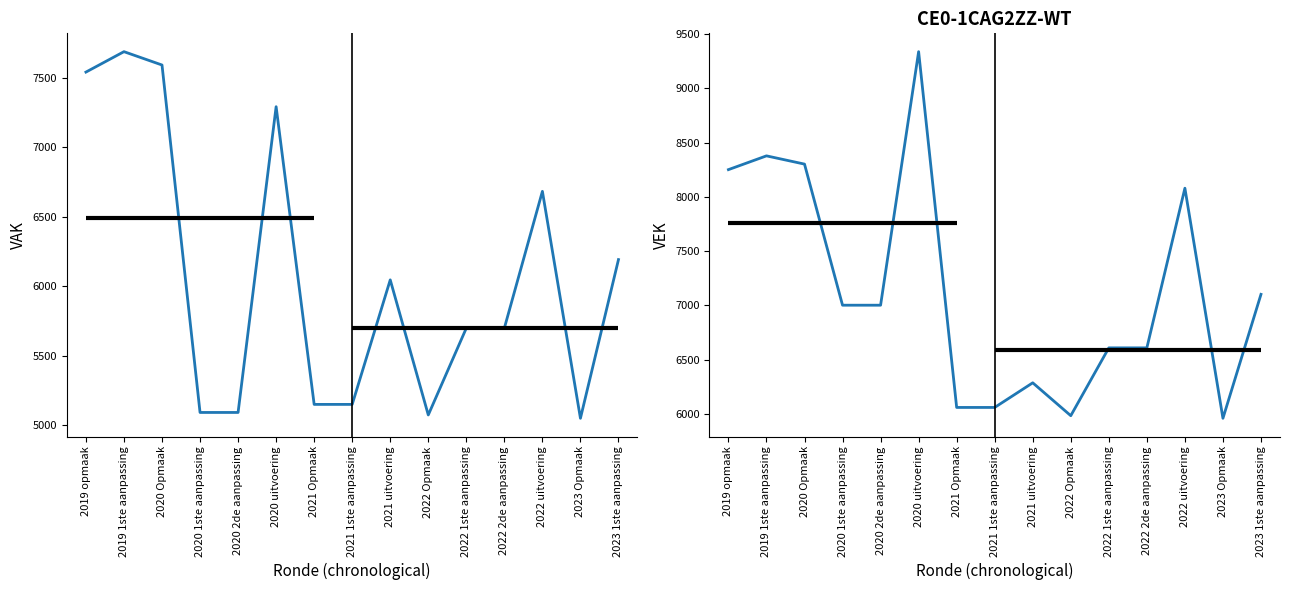

Reading left to right, list all the values displayed in this chart.

VAK: 7541	7688	7592	5092	5092	7292	5150	5150	6046	5074	5699	5699	6683	5050	6192
VEK: 8250	8377	8301	7001	7001	9337	6059	6059	6286	5983	6608	6608	8079	5959	7101